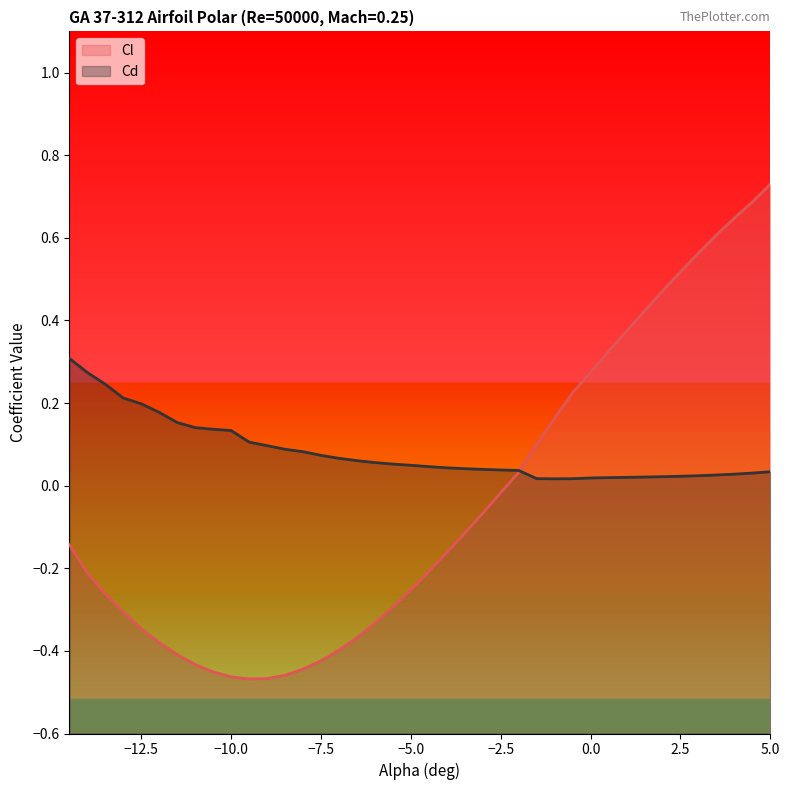

How many intersections are there between Cl and Cd?

1